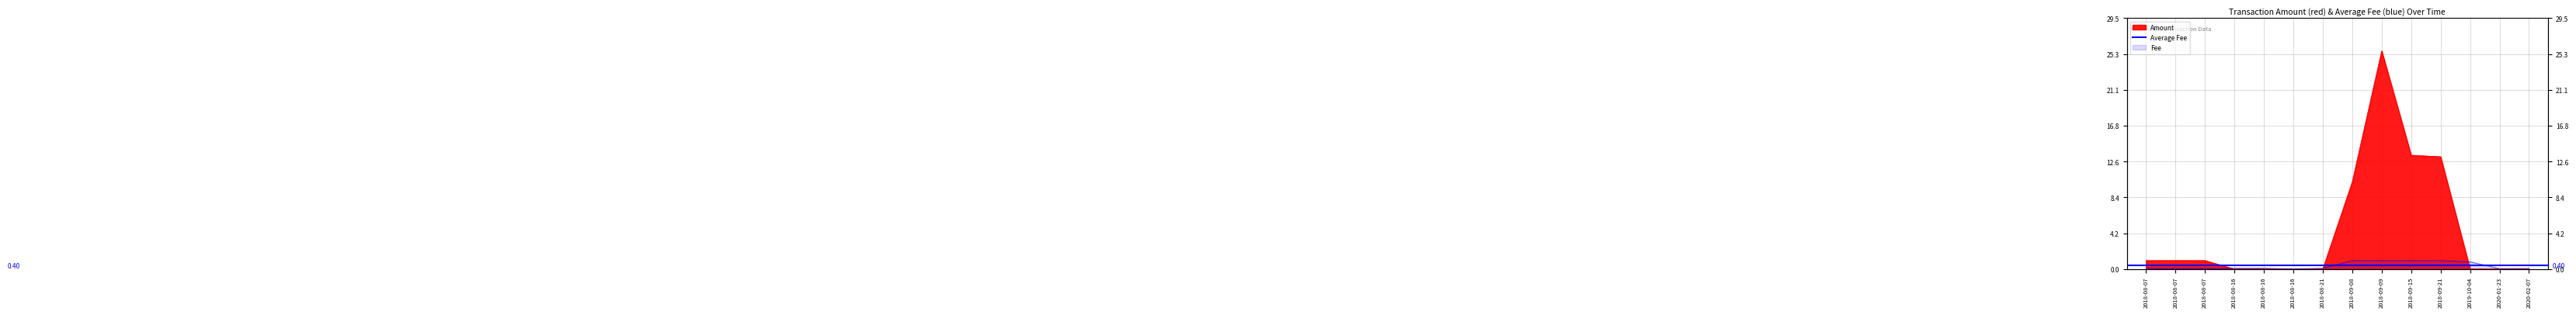

At which category is the sum across all series the highest?

2018-09-09